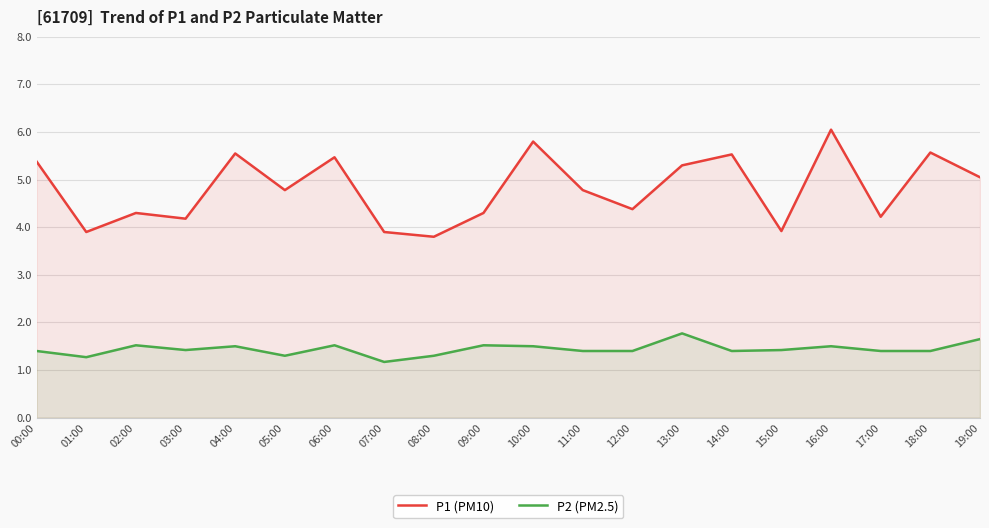

What is the maximum value shown in the chart?

6.0